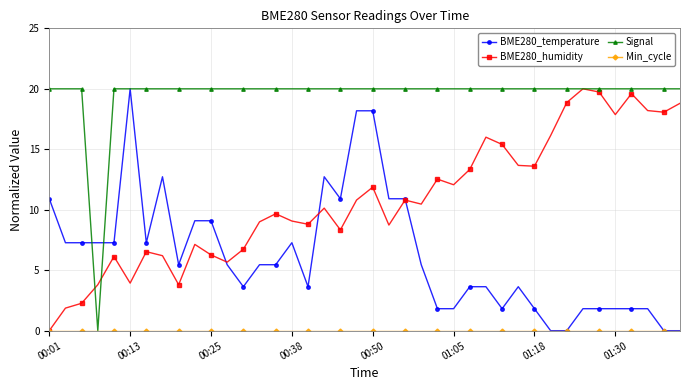

What is the maximum value shown in the chart?

20.0